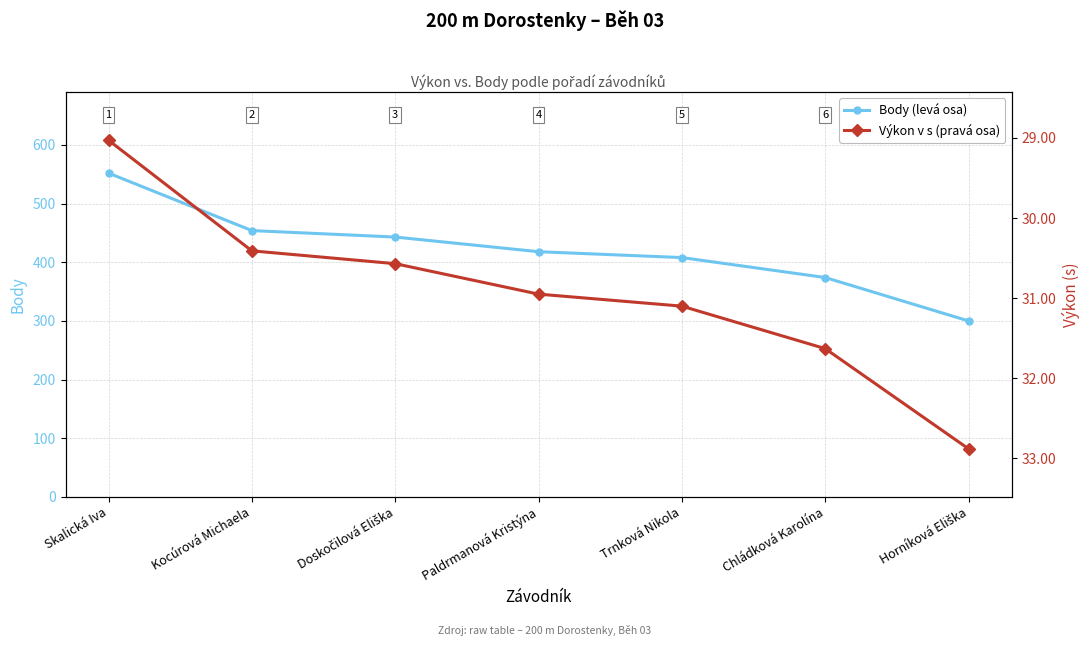

How many data points does each series have?

7